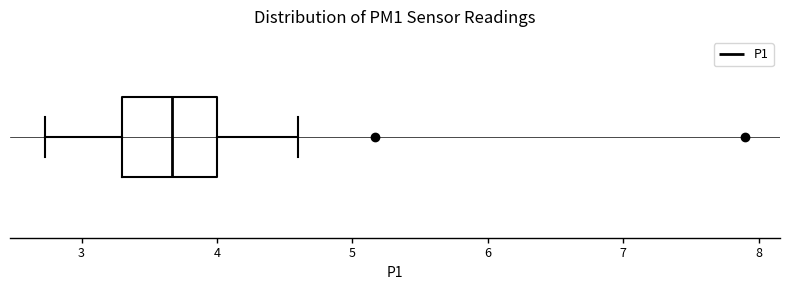

Read this box plot against the x-axis: the position of the median line, the range covered by the box, and the ends of both whiskers. The values are not printed on the chart, so give them approximately, as read against the axis.

median 3.7, box 3.3 to 4.0, whiskers 2.7 to 4.6